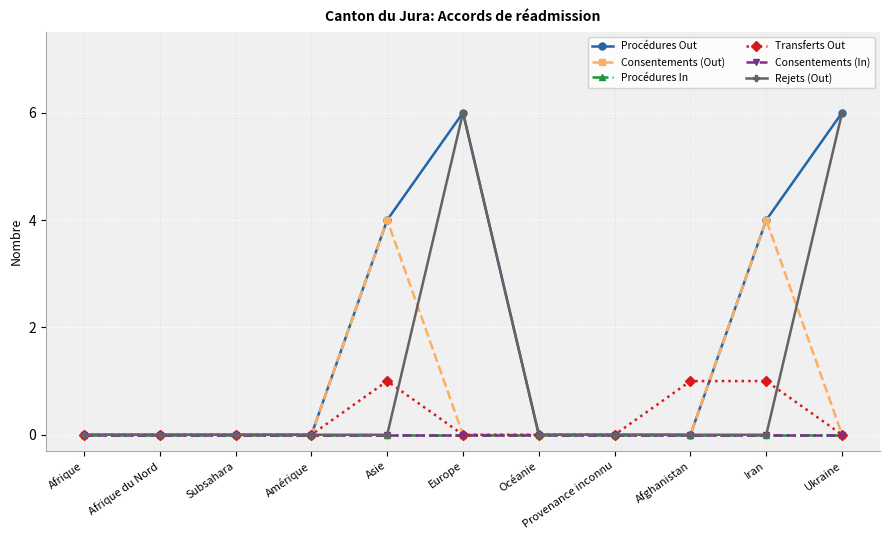

Which series changed the most between Afghanistan and Ukraine?

Procédures Out